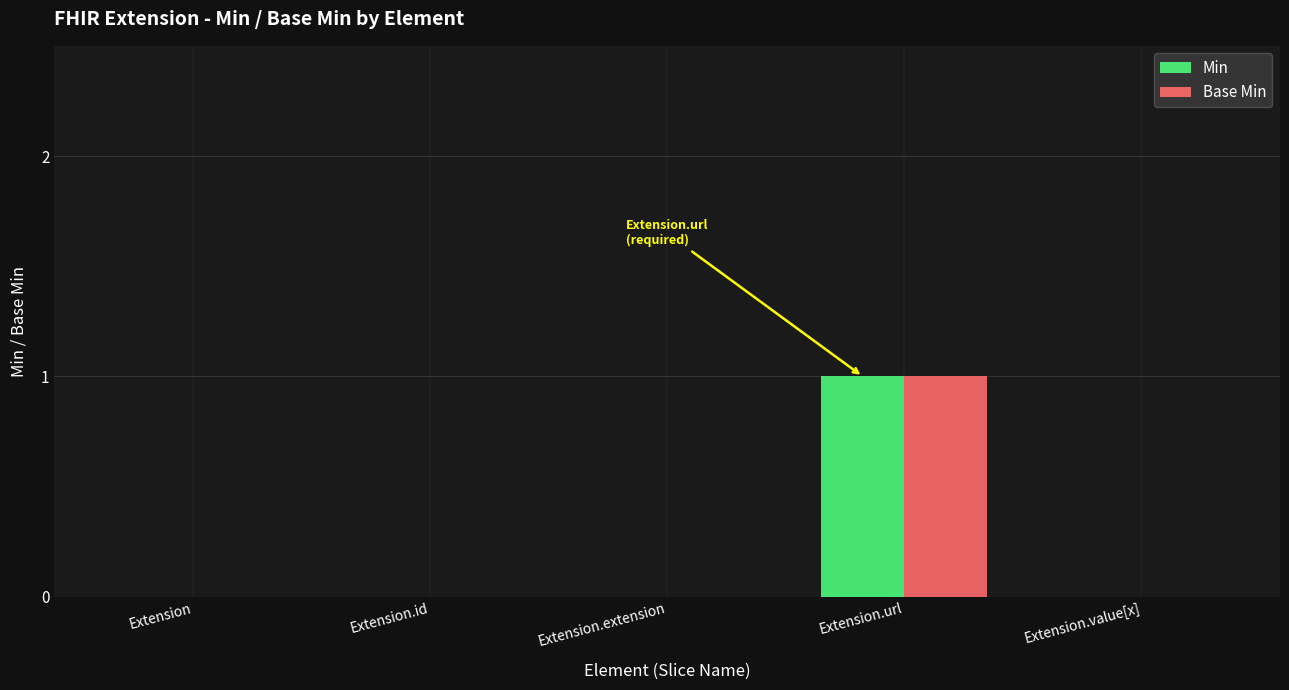

At which label does Base Min reach its peak?

Extension.url